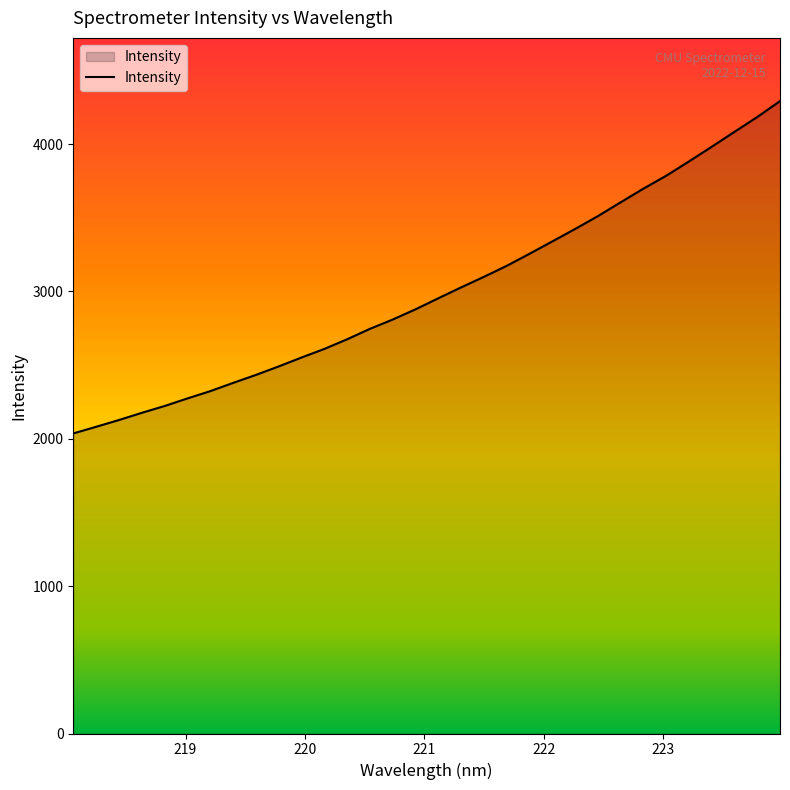

What is the difference between the maximum and minimum values?

2255.4